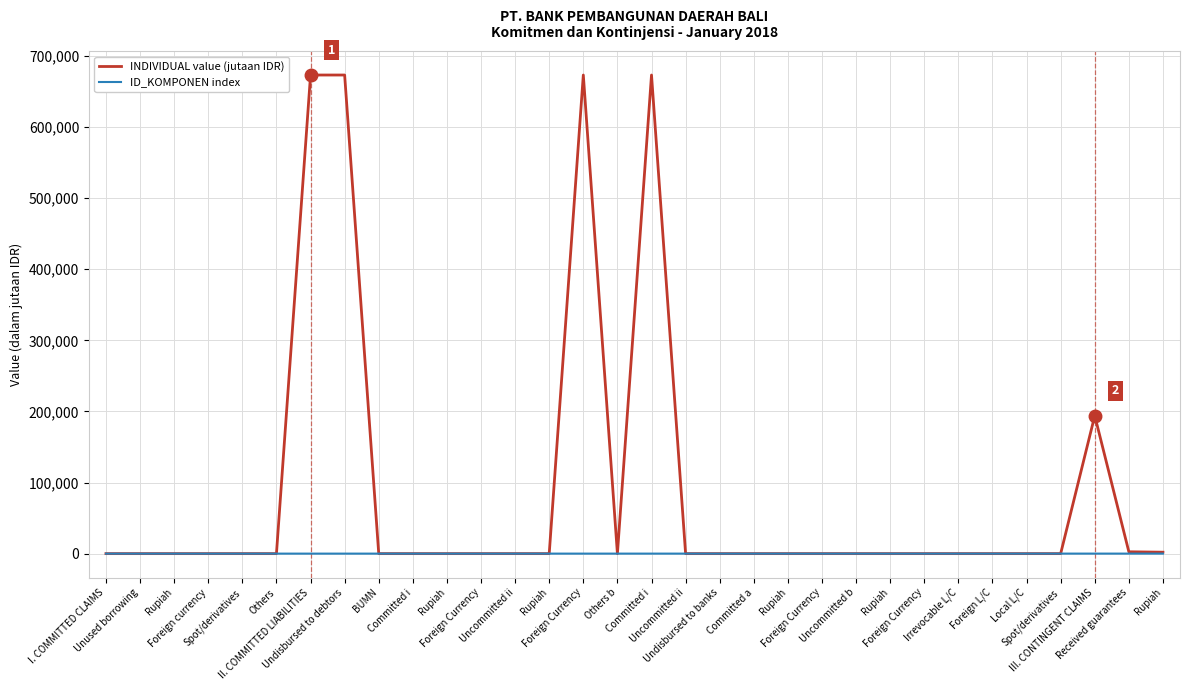

How many intersections are there between ID_KOMPONEN index and INDIVIDUAL value (jutaan IDR)?

7